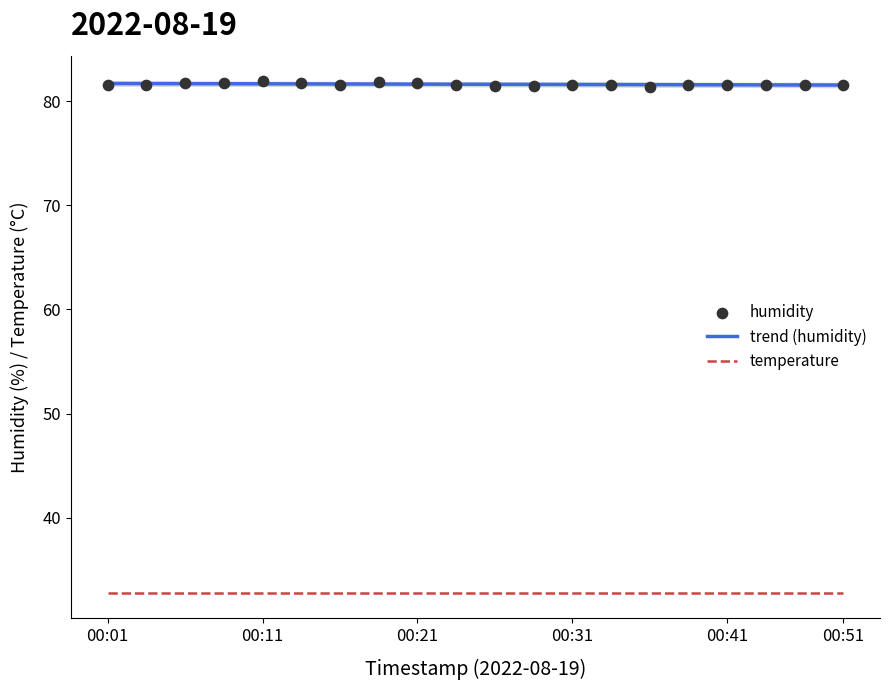

Which series has the largest total across all categories?

humidity